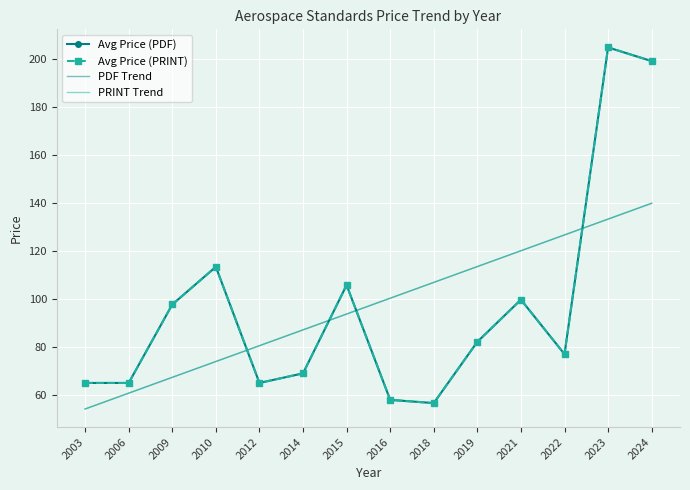

Is the value of Avg Price (PRINT) at 2014 greater than the value of PRINT Trend at 2018?

No